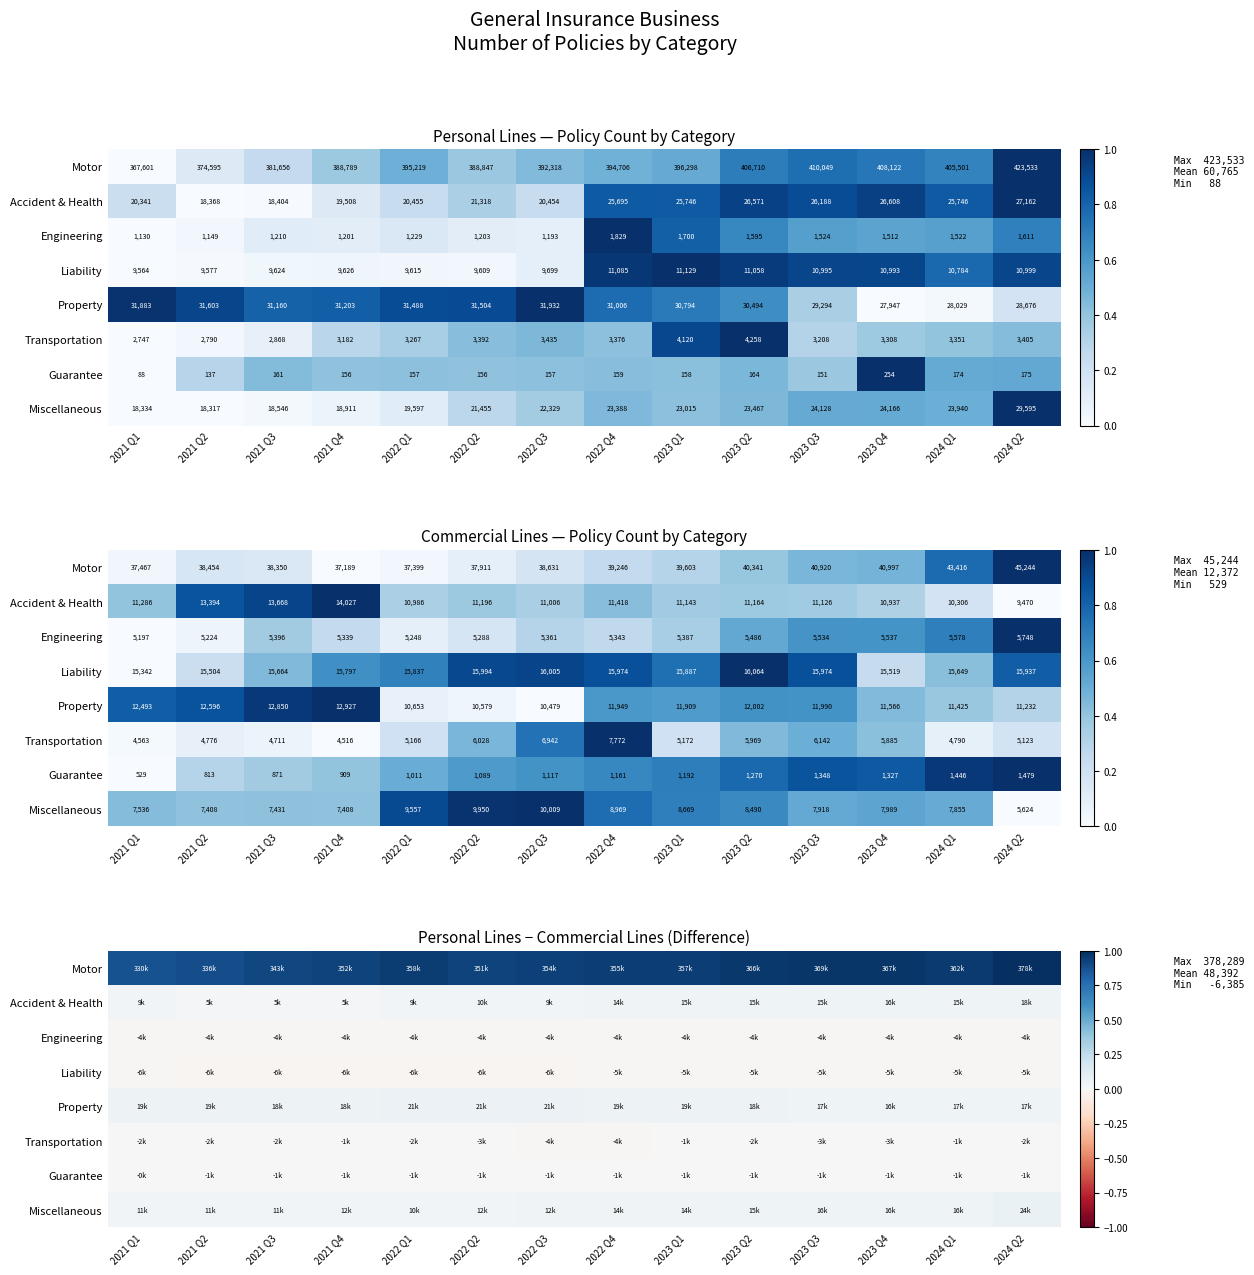

The Accident & Health series shows 0.0 at 2024 Q2. True or false?

False